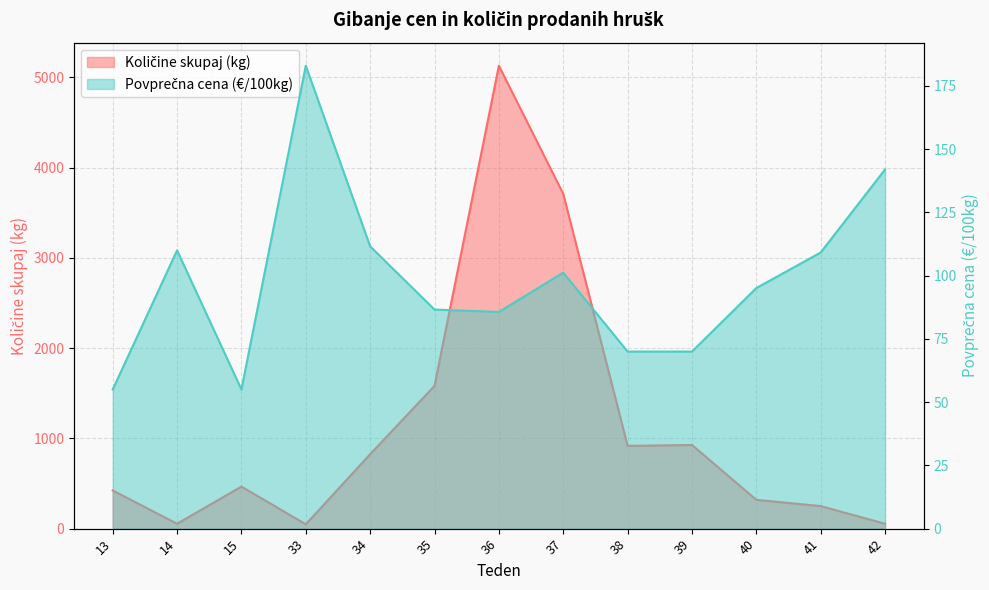

Reading right to left, list all the values displayed in this chart.

Količine skupaj (kg): 42=54.0	41=250.0	40=319.0	39=927.0	38=917.0	37=3710.0	36=5130.0	35=1582.0	34=825.0	33=48.0	15=466.0	14=54.0	13=423.0
Povprečna cena (€/100kg): 42=142.0	41=109.2	40=95.1	39=70.0	38=70.0	37=101.2	36=85.7	35=86.6	34=111.6	33=183.0	15=55.0	14=110.0	13=55.0